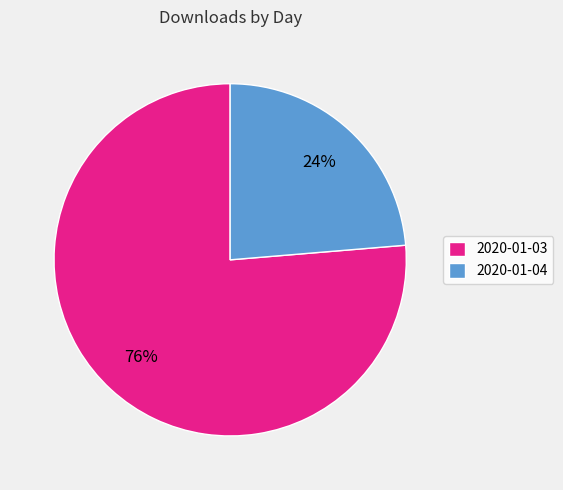

To the nearest percent, what percentage of the pie is 2020-01-04?

24%